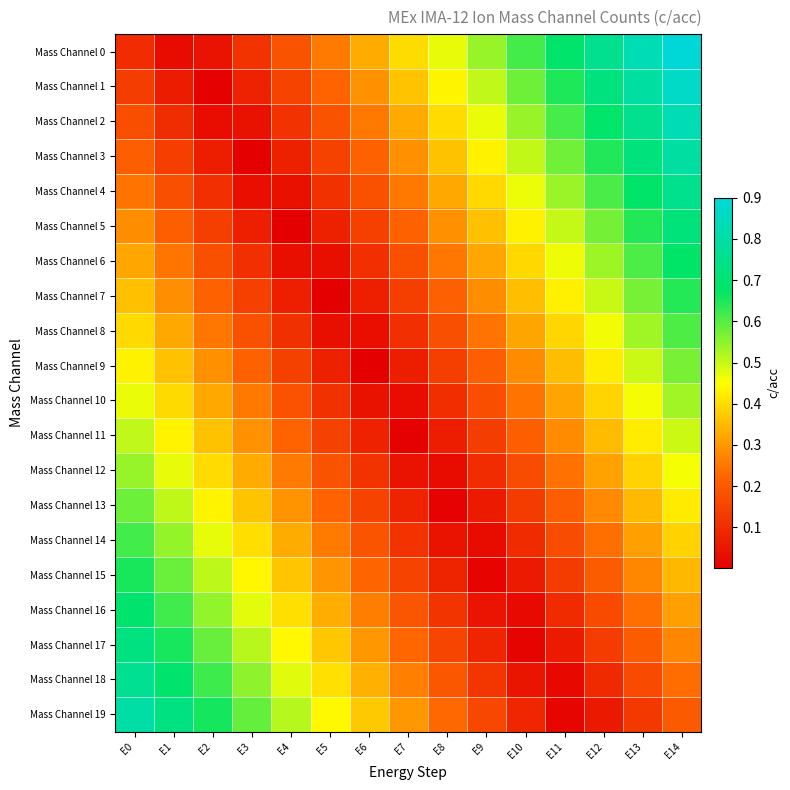

What is the maximum value shown in the chart?

0.9